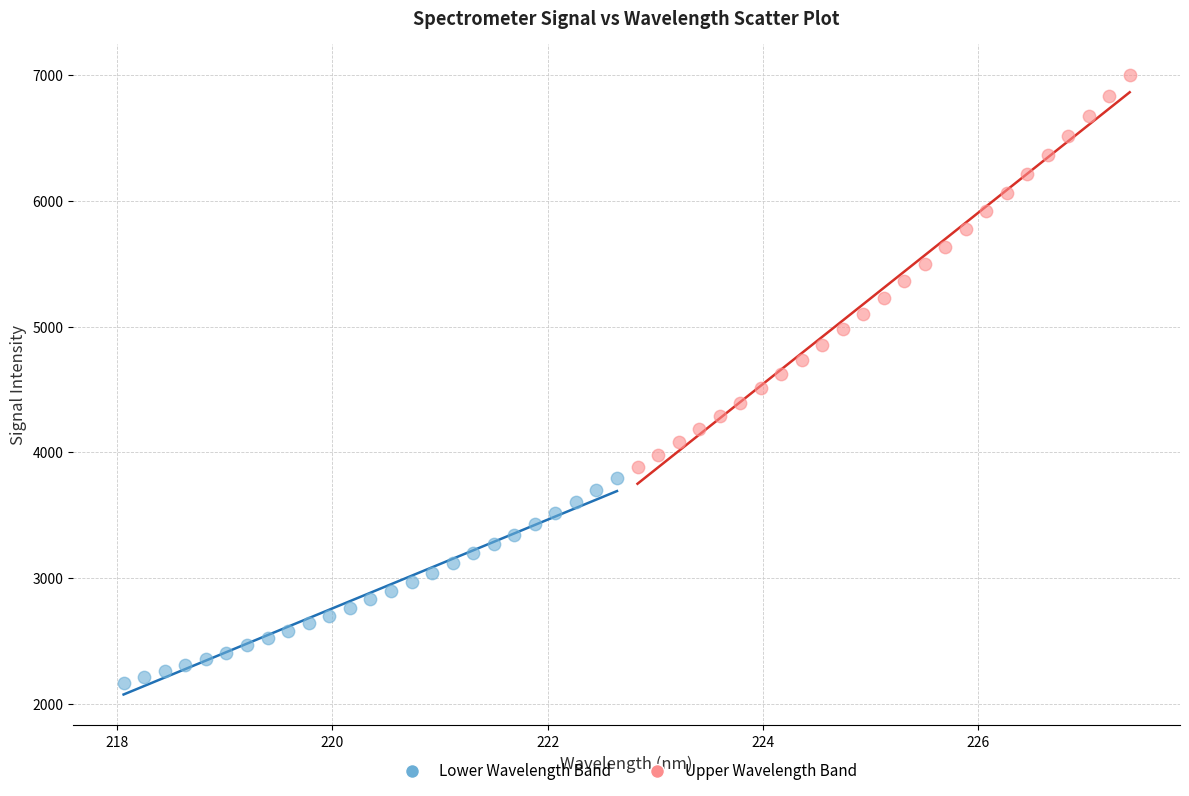

Which series has the widest spread of Y values?

Upper Wavelength Band